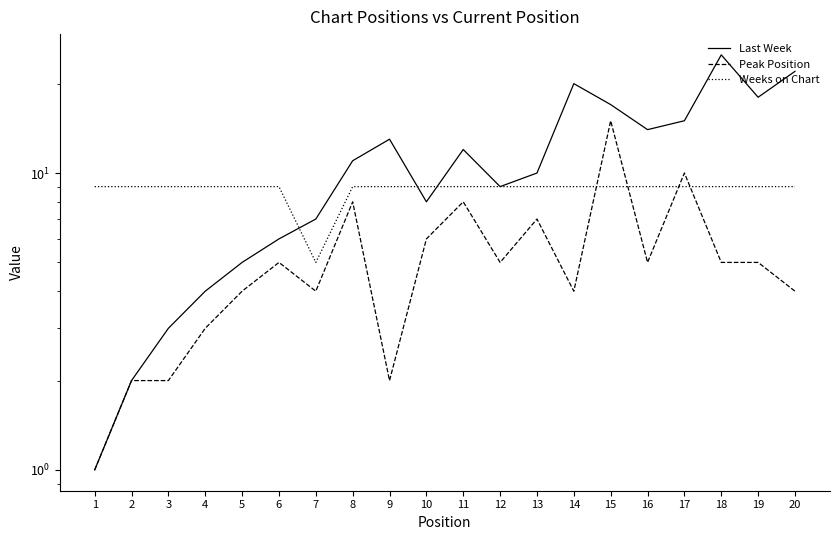

At how many categories does at least one series exceed 13?

7